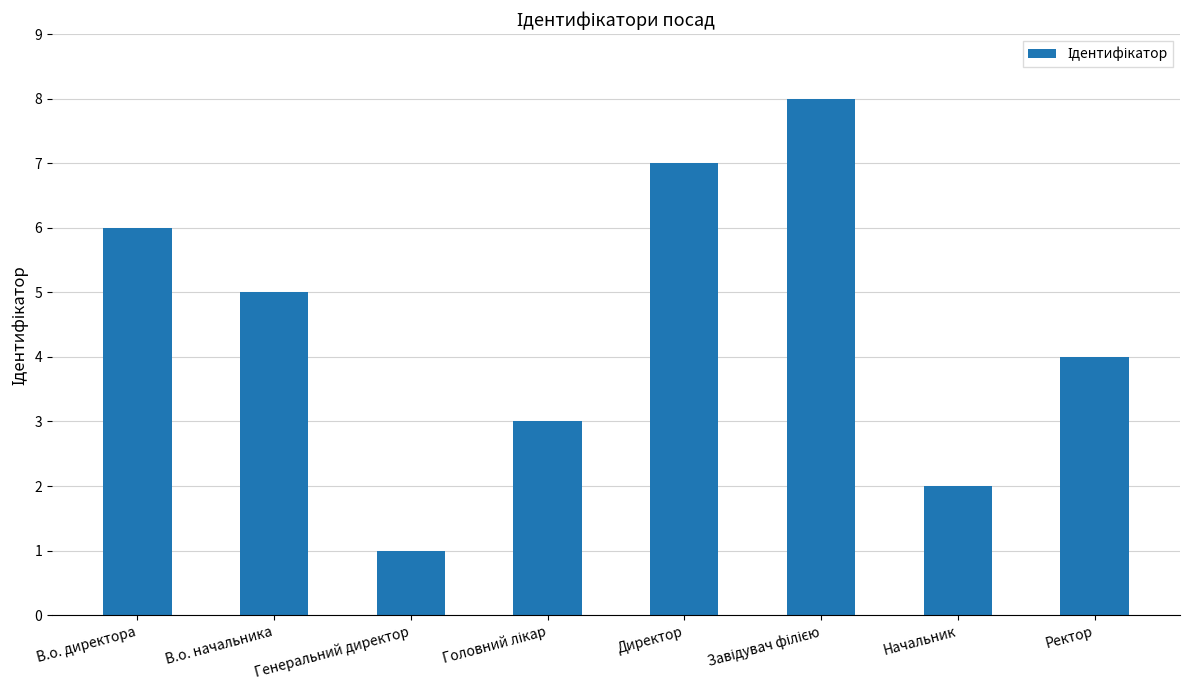

What position from the left is Начальник?

7